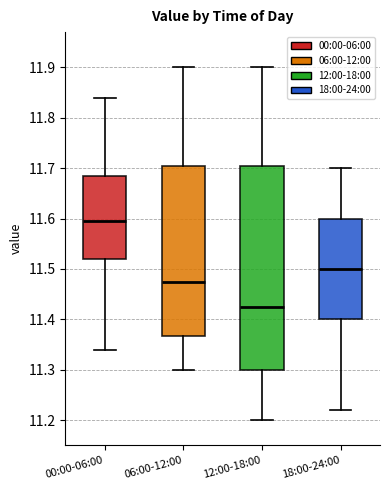

Where does the lower whisker of the box for 12:00-18:00 end on the y-axis? The values are not printed on the chart, so give them approximately, as read against the axis.

11.20